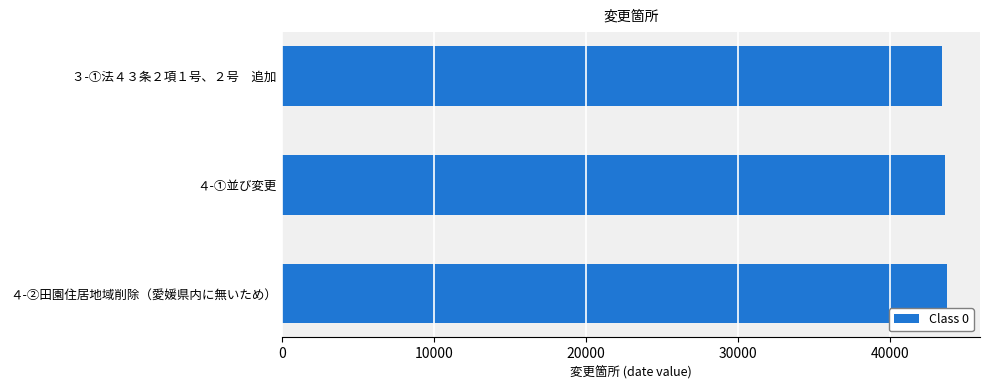

Where is the data nearest to the value 43587?

４-①並び変更